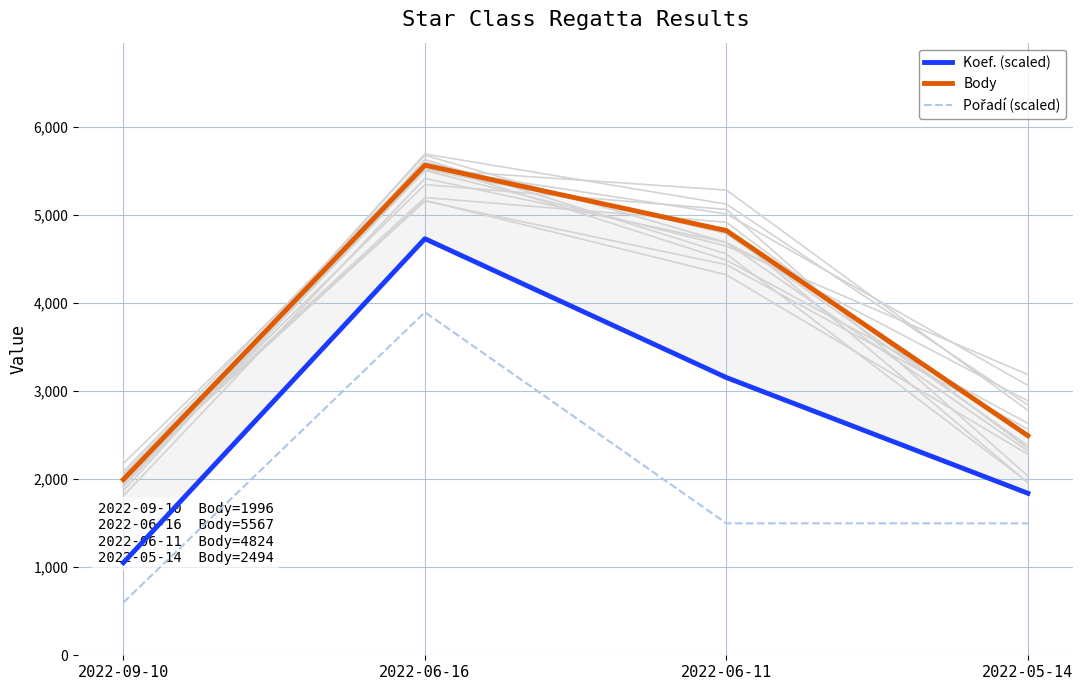

Reading right to left, extract all data points from this chart.

Koef. (scaled): 1840.2	3154.6	4731.9	1051.5
Body: 2494.0	4824.0	5567.0	1996.0
Pořadí (scaled): 1498.8	1498.8	3896.9	599.5